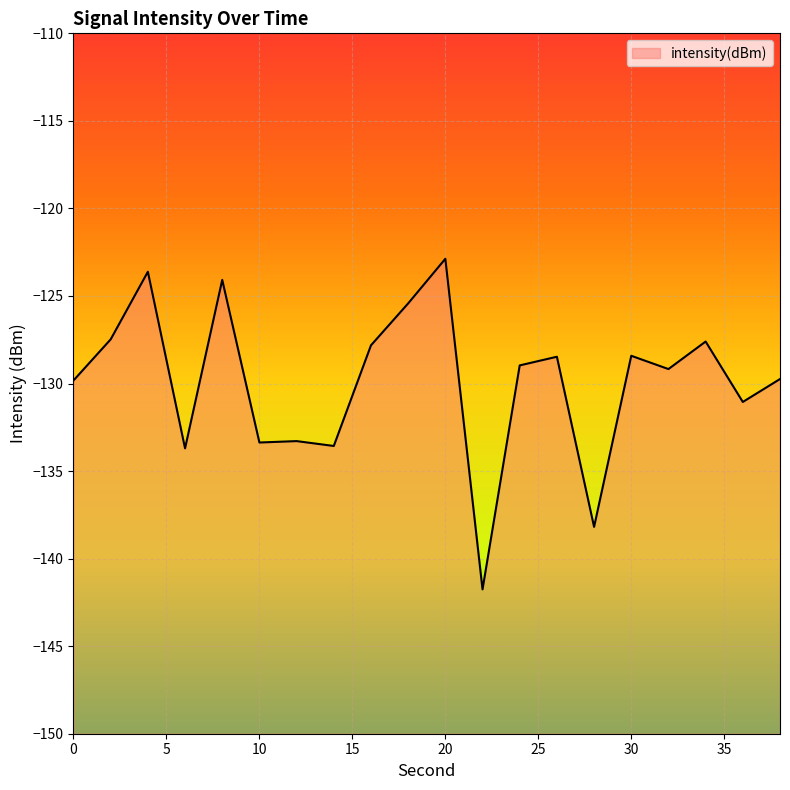

At which category does the data reach its first local peak?

4